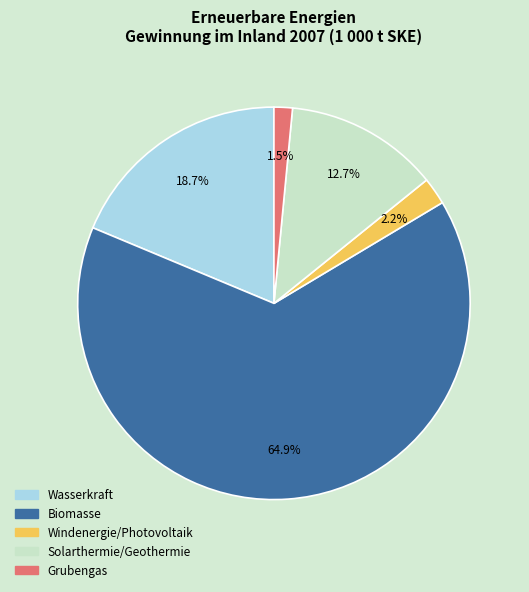

To the nearest percent, what is the difference between the largest and smallest slice percentages?

63%